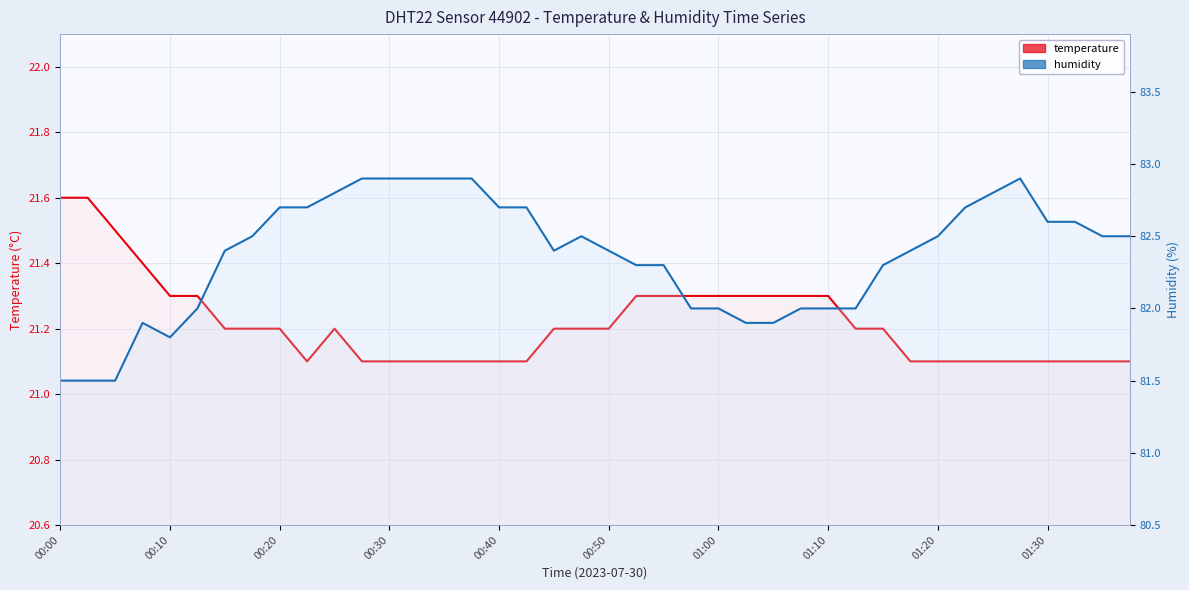

What position from the right is 35?

5